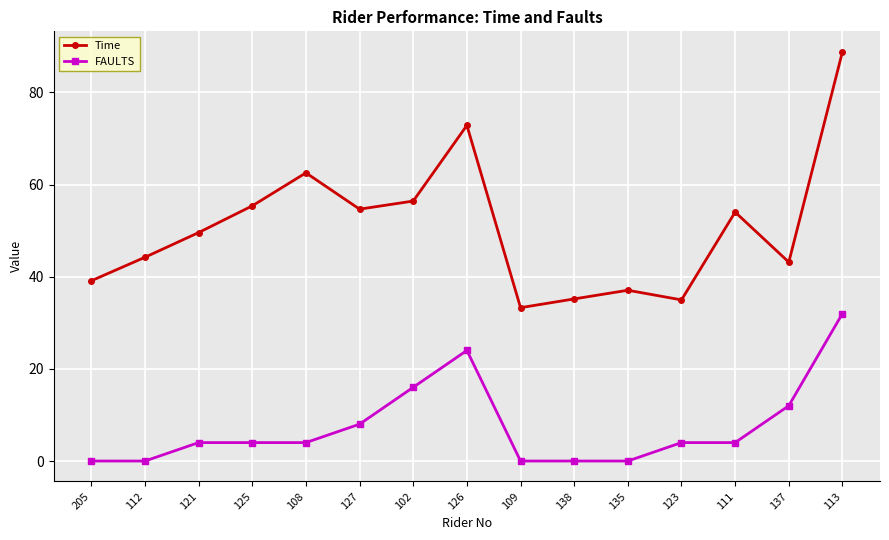

In Time, how many points are higher than both neighbors (excluding endpoints)?

4